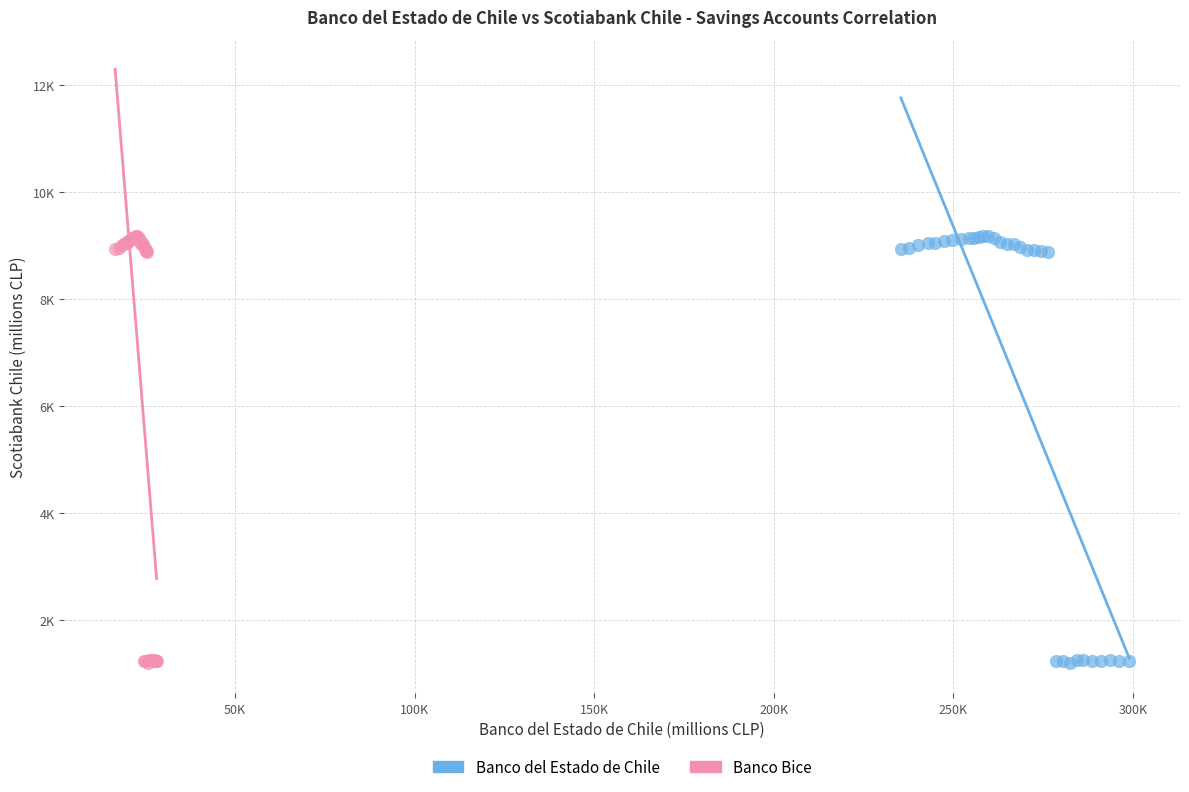

What are all the series names shown in the legend?

Banco del Estado de Chile, Banco Bice